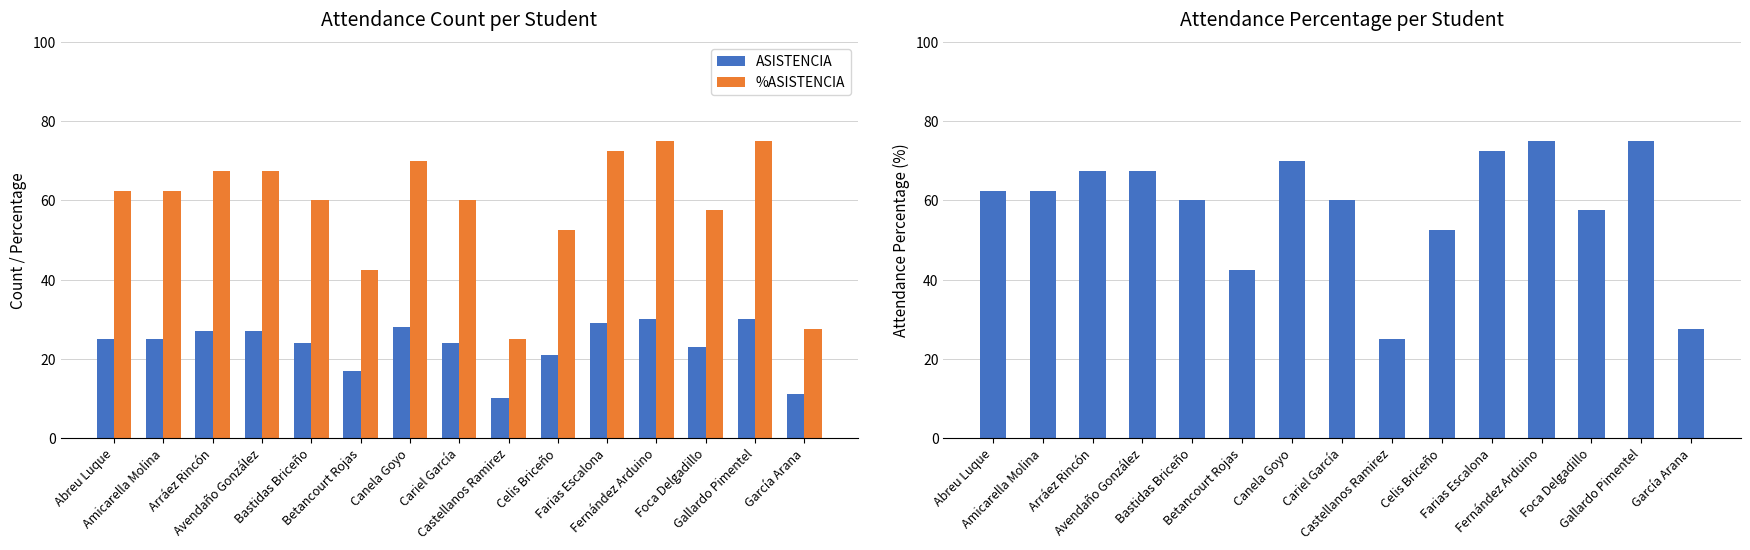

Which has a higher value, García Arana or Amicarella Molina?

Amicarella Molina